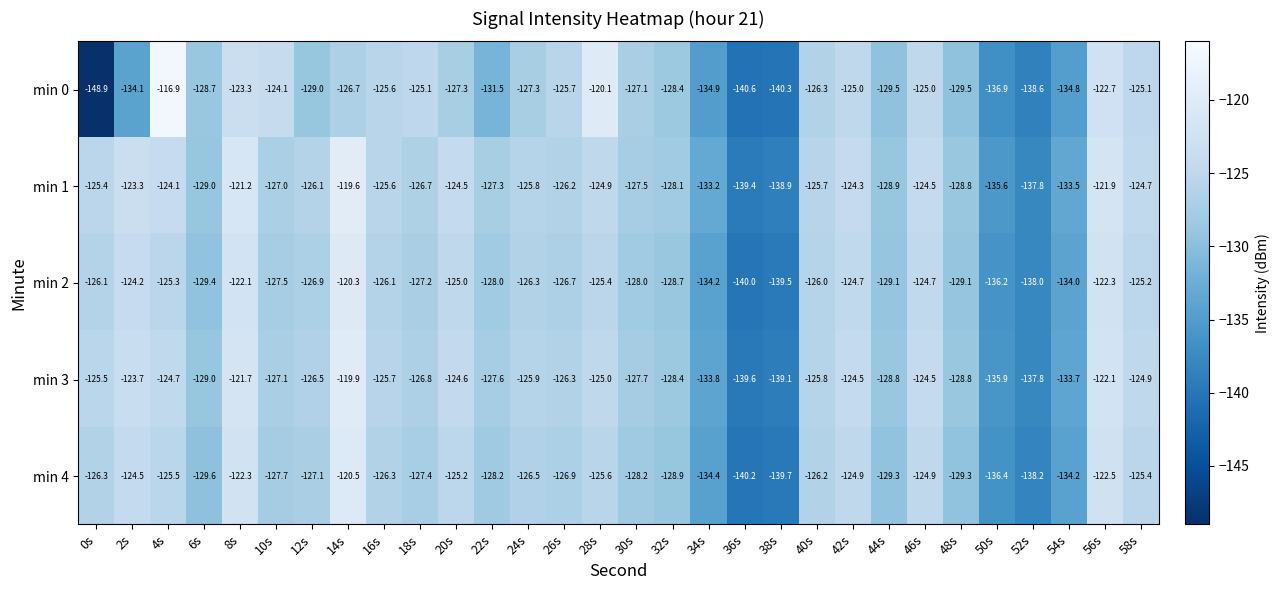

The min 1 series shows -124.5 at 20s. True or false?

True